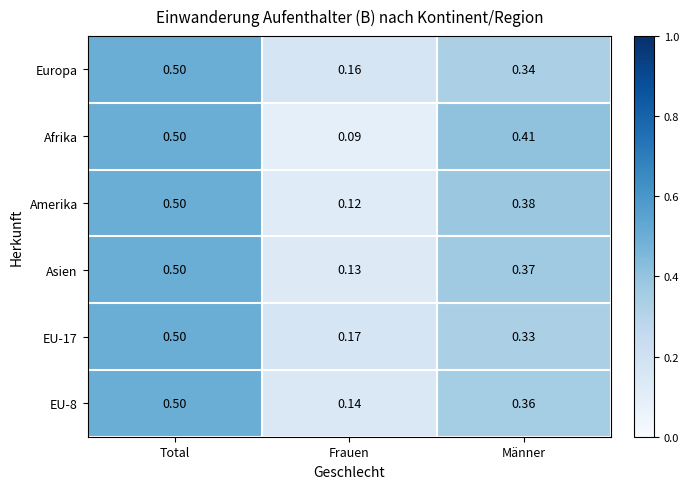

At which label does Europa reach its peak?

Total